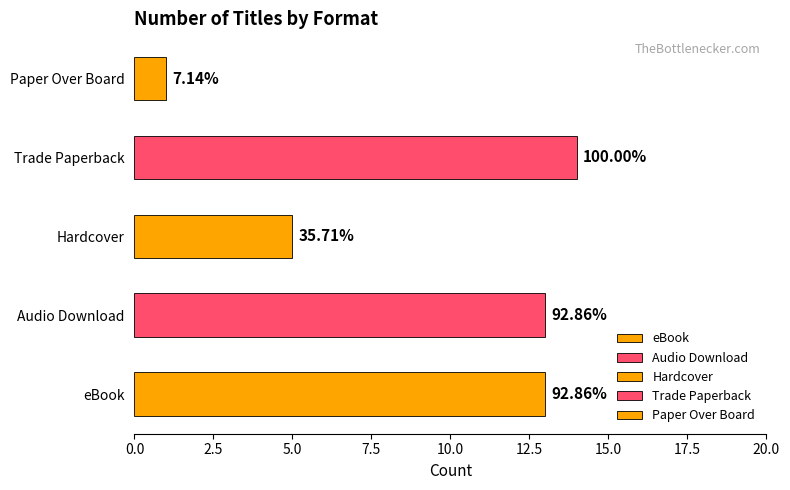

Rank the categories by value from highest to lowest.

Trade Paperback, eBook, Audio Download, Hardcover, Paper Over Board